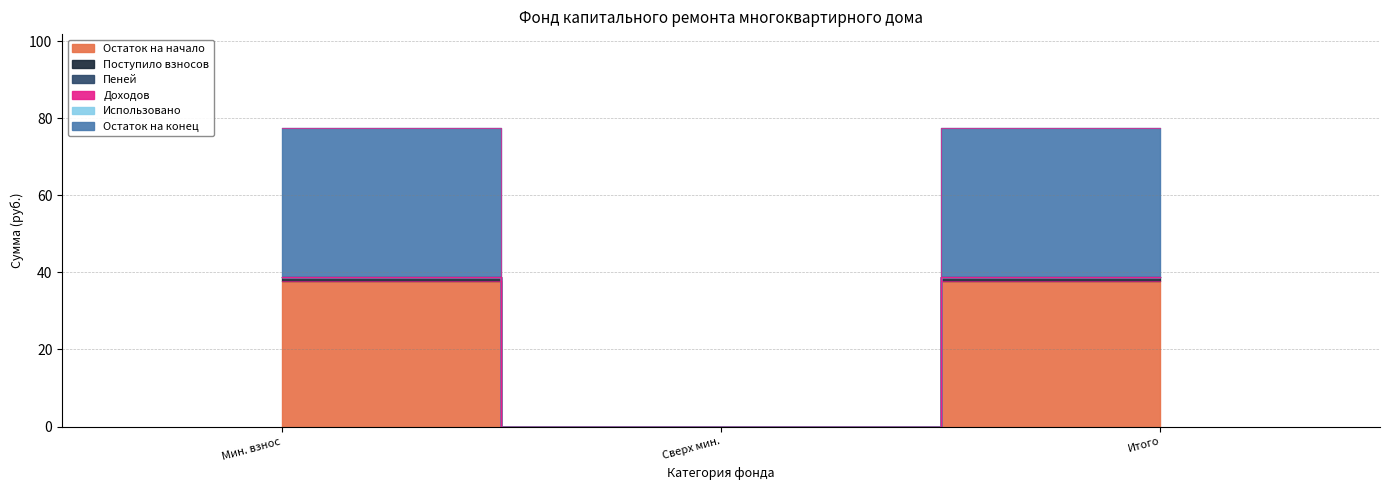

The Остаток на конец series shows 68.2 at Итого. True or false?

False